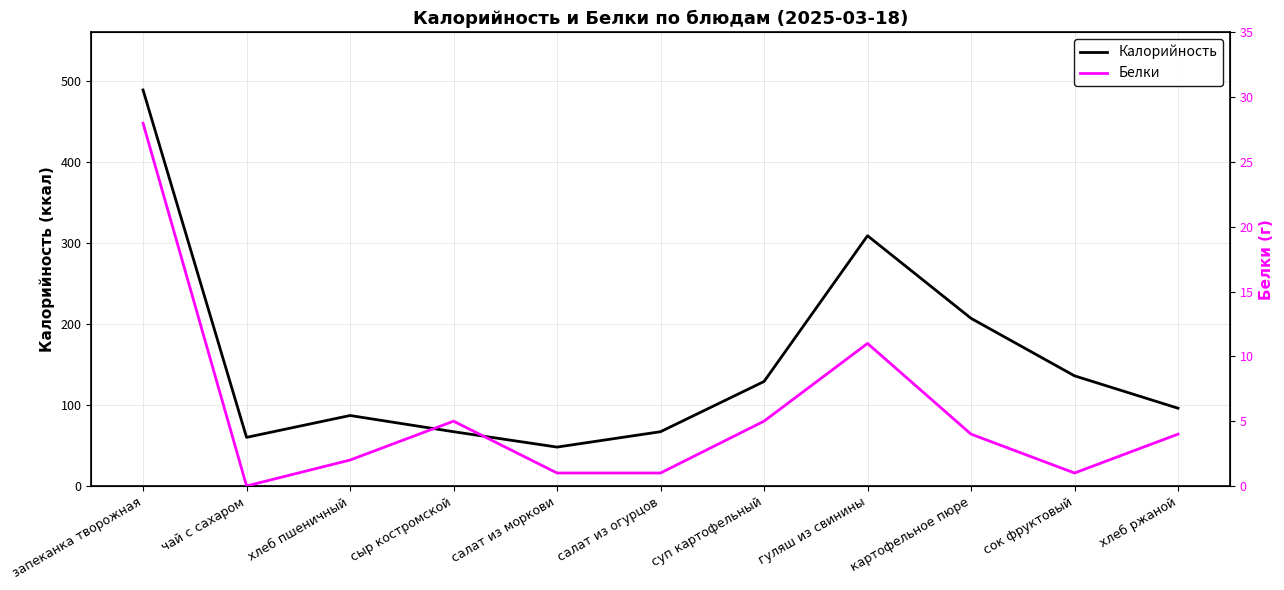

What is the sum of the Белки values at картофельное пюре and запеканка творожная?

32